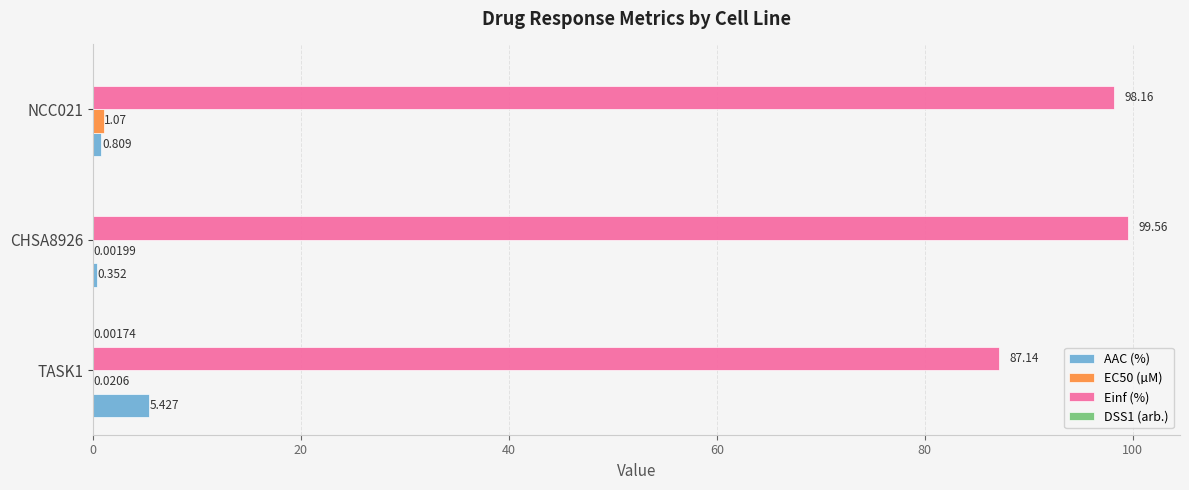

Between CHSA8926 and NCC021, which series saw the biggest shift?

Einf (%)